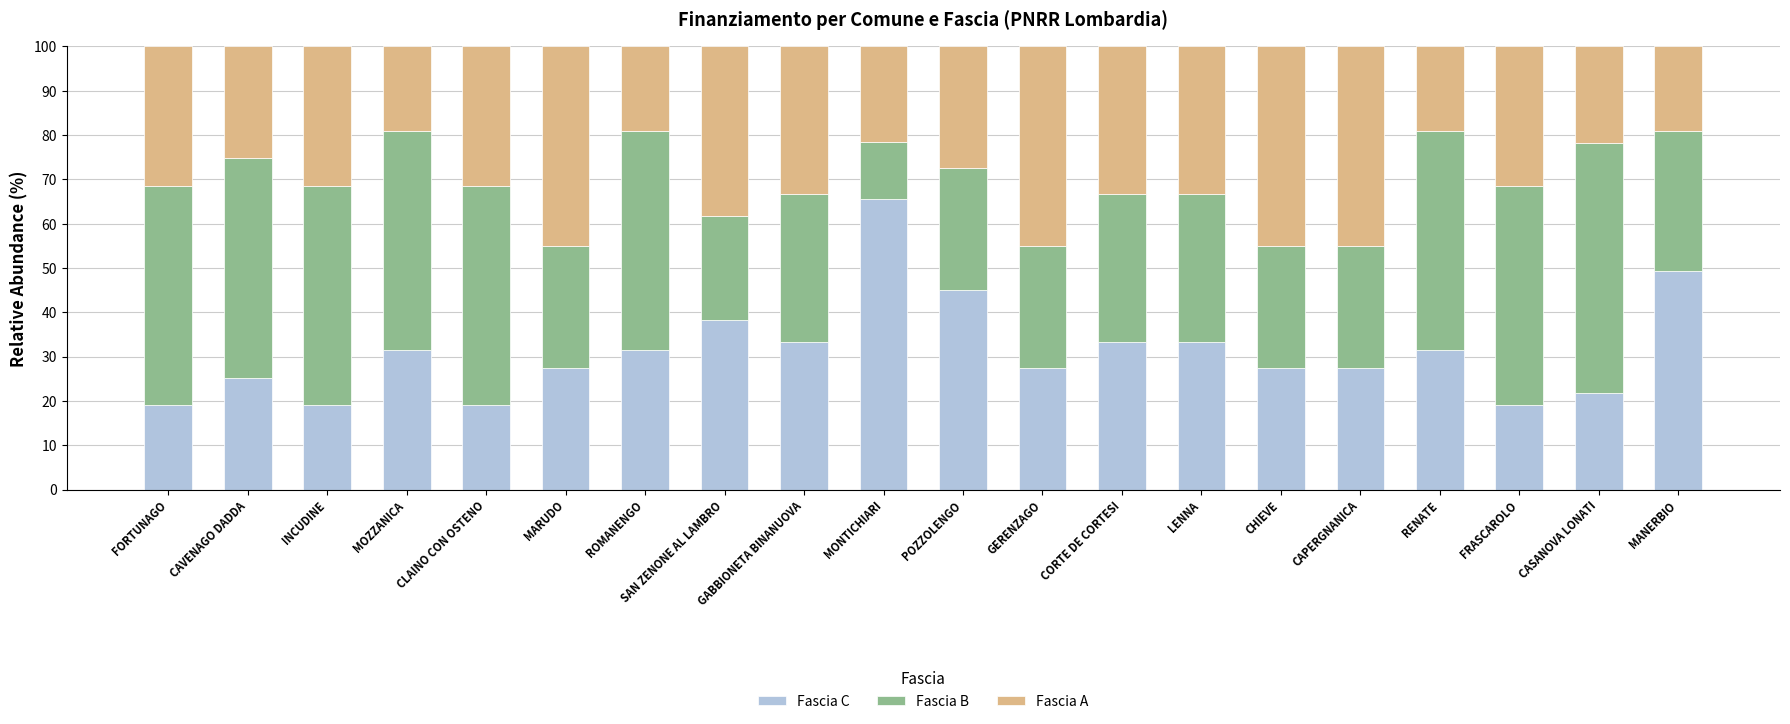

What is the sum of all Fascia C values?

626.2